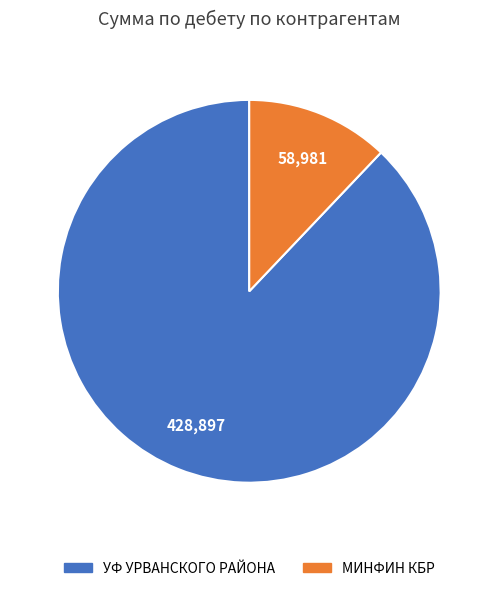

The УФ УРВАНСКОГО РАЙОНА slice represents 93% of the pie. True or false?

False